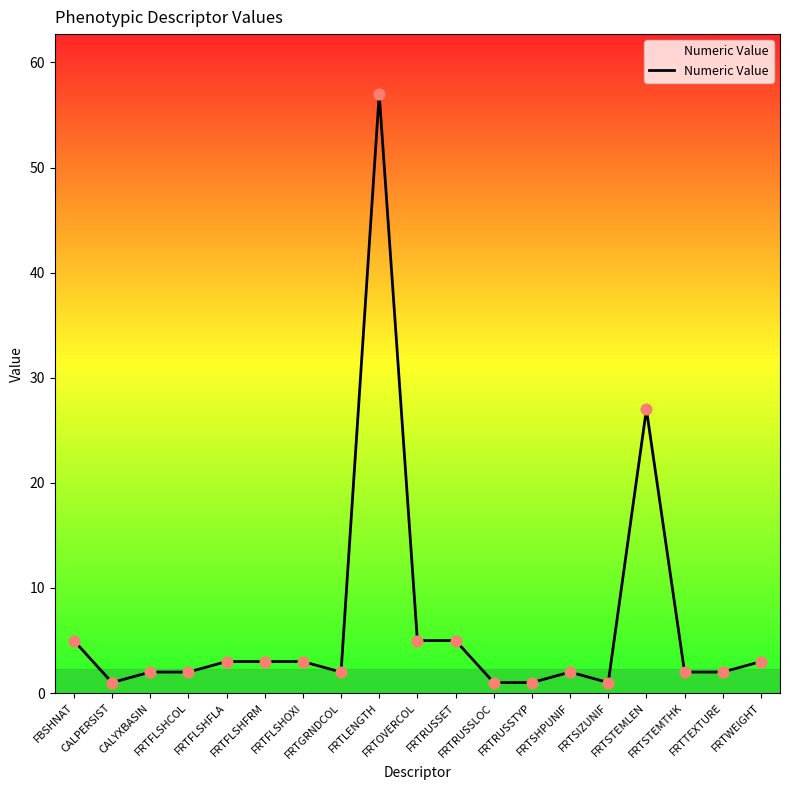

Approximately how many times larger is the value at FBSHNAT compared to FRTSTEMTHK?

2.5